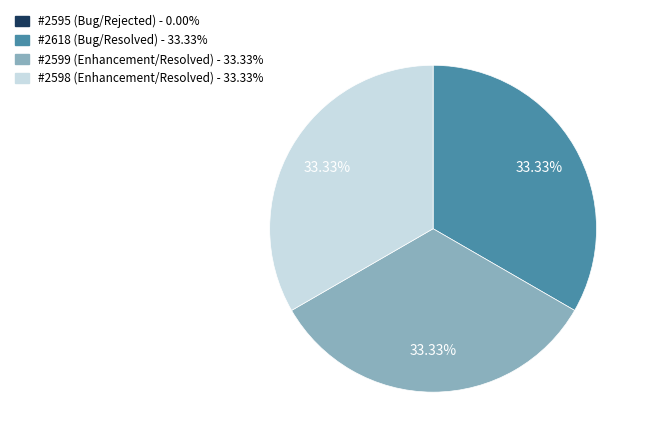

Approximately how many times larger is the value at #2599 (Enhancement/Resolved) compared to #2598 (Enhancement/Resolved)?

1.0